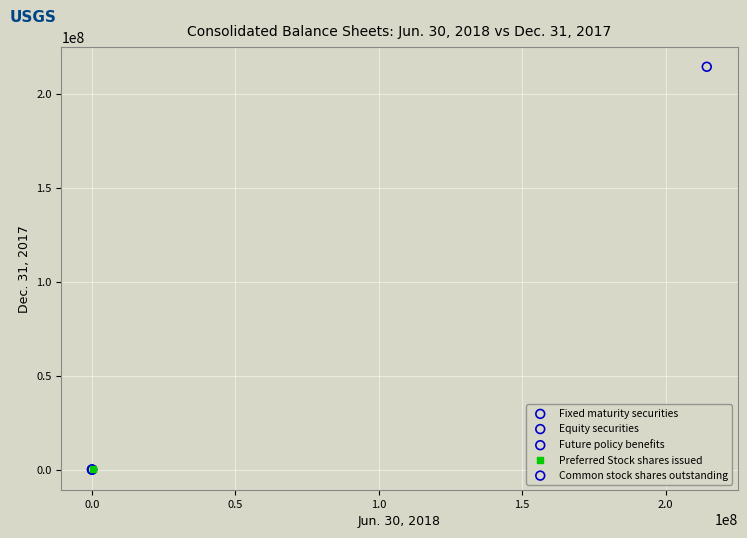

What are all the series names shown in the legend?

Fixed maturity securities, Equity securities, Future policy benefits, Preferred Stock shares issued, Common stock shares outstanding